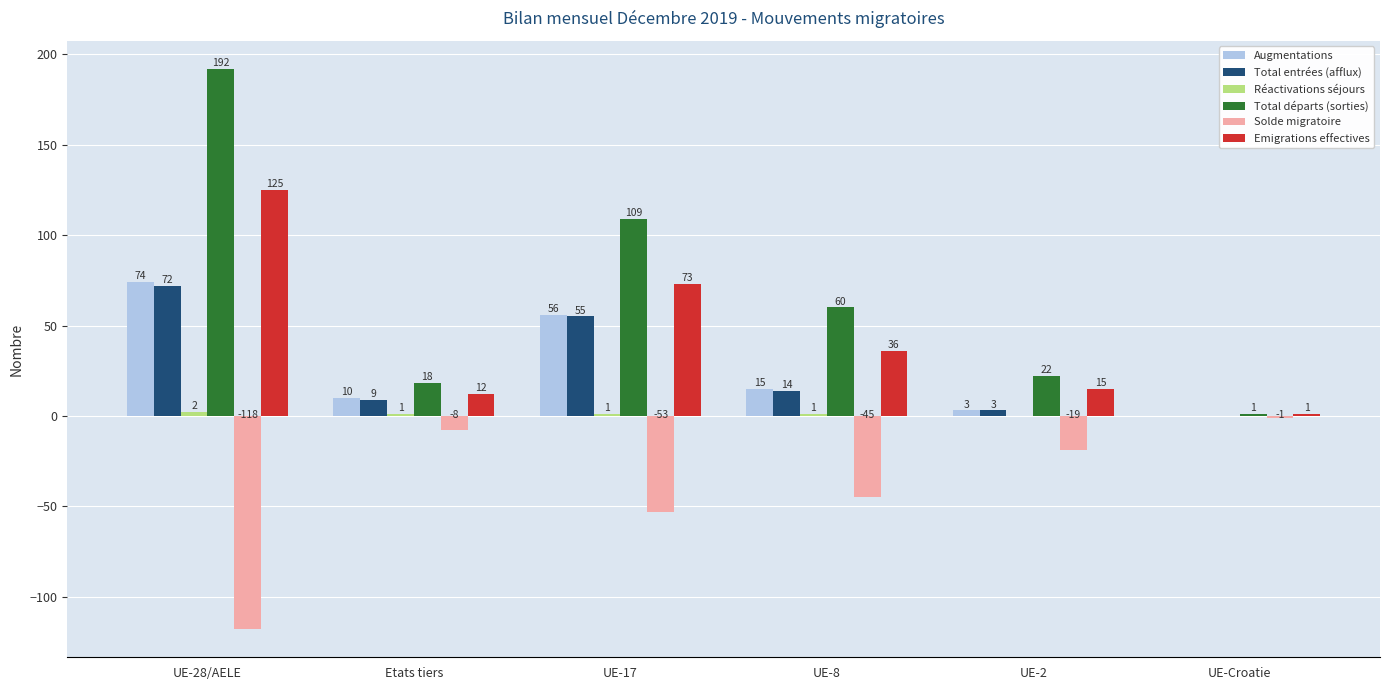

What is the sum of the Total départs (sorties) values at UE-Croatie and UE-8?

61